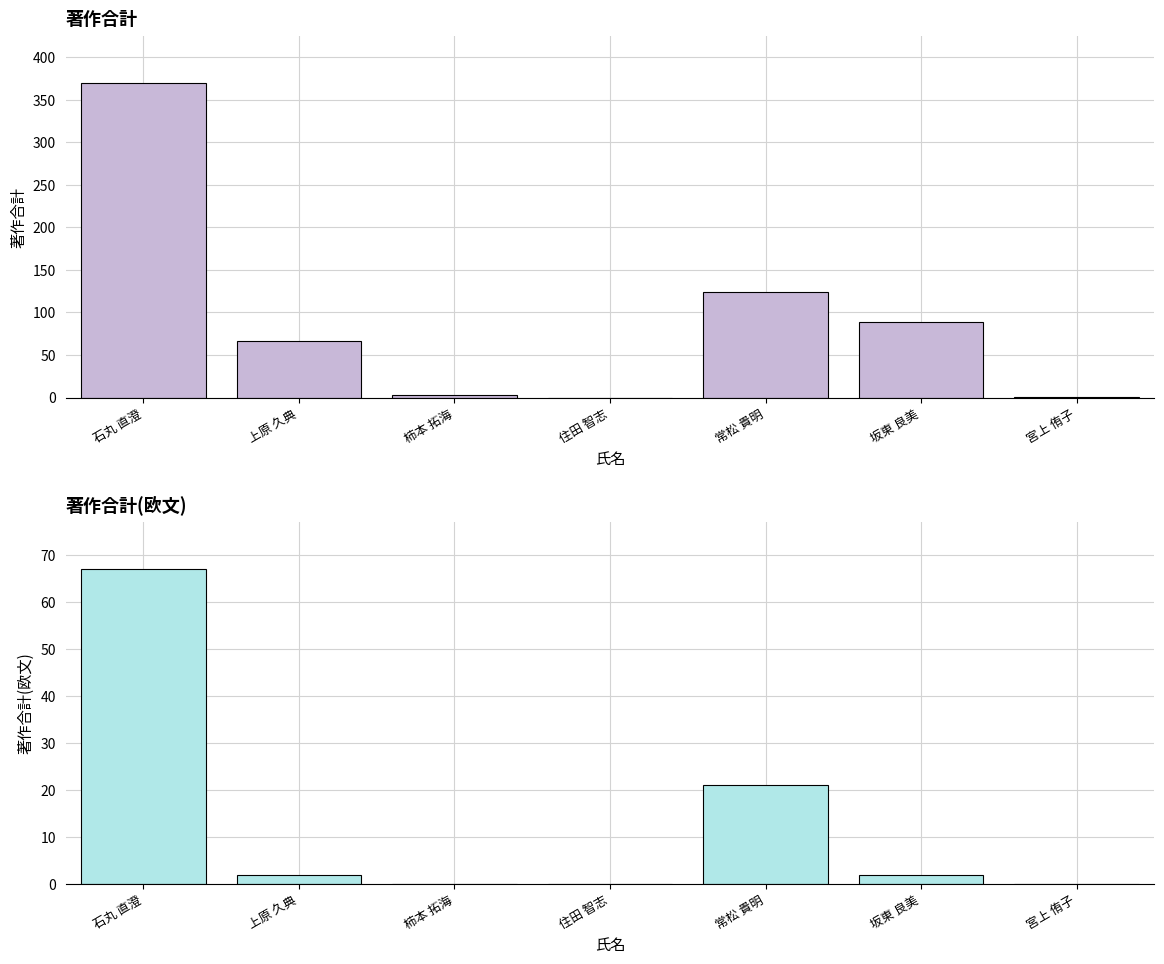

The 著作合計 series shows 370 at 石丸 直澄. True or false?

True